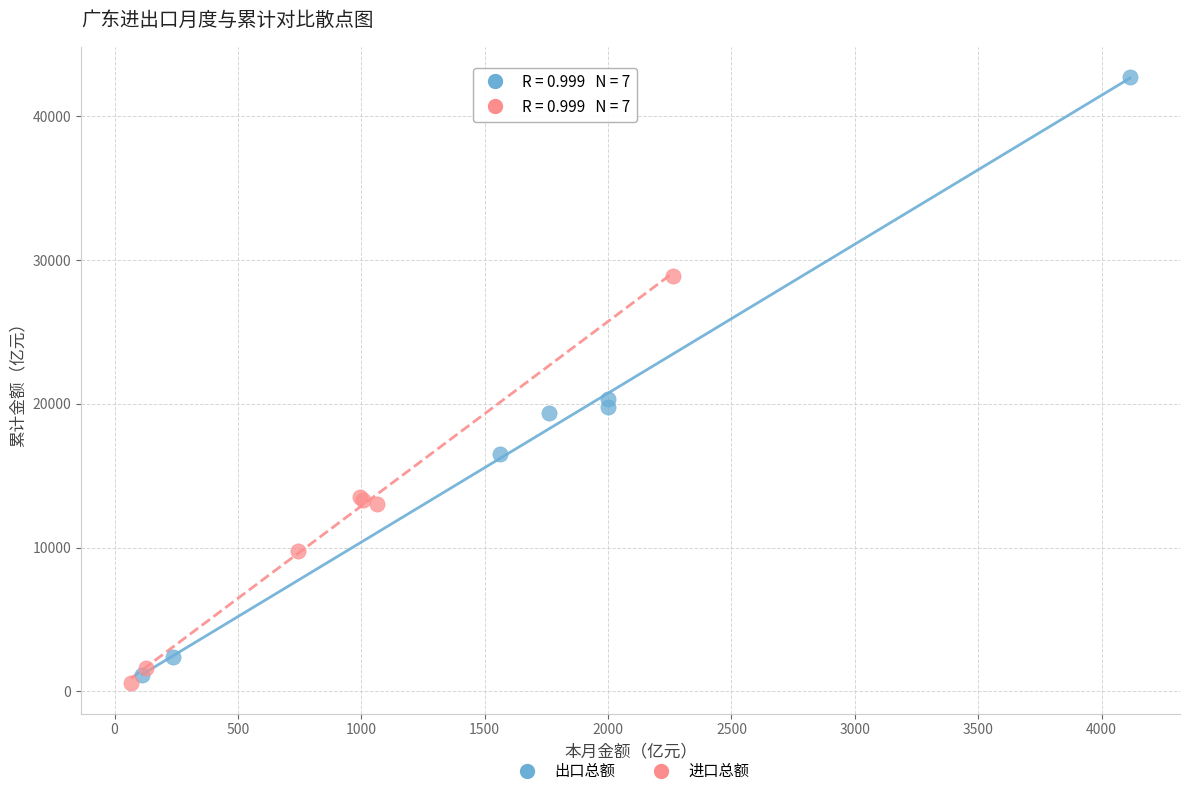

Which series contains the highest Y value?

出口总额